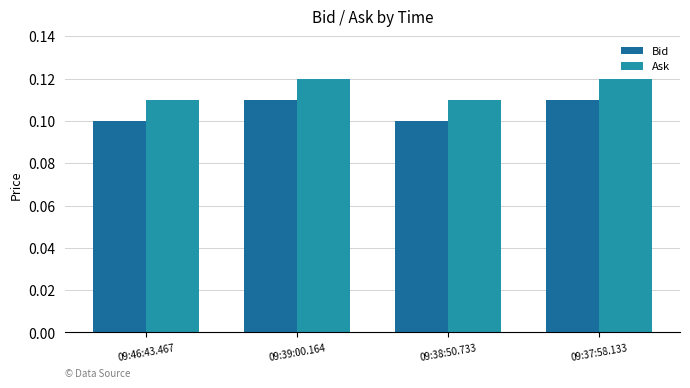

Count the Bid values in the range 0 to 1.

4